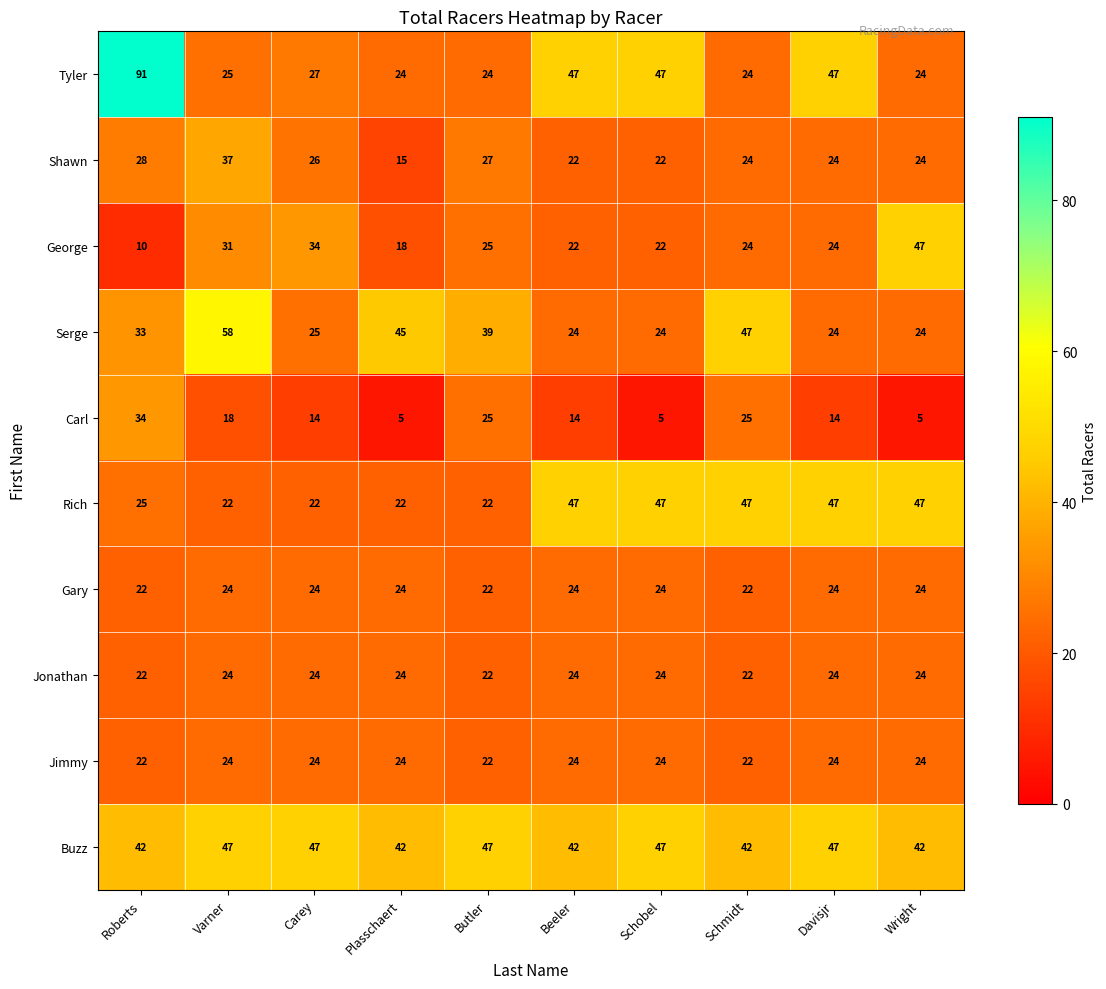

Which series has the largest range (max minus min)?

Tyler